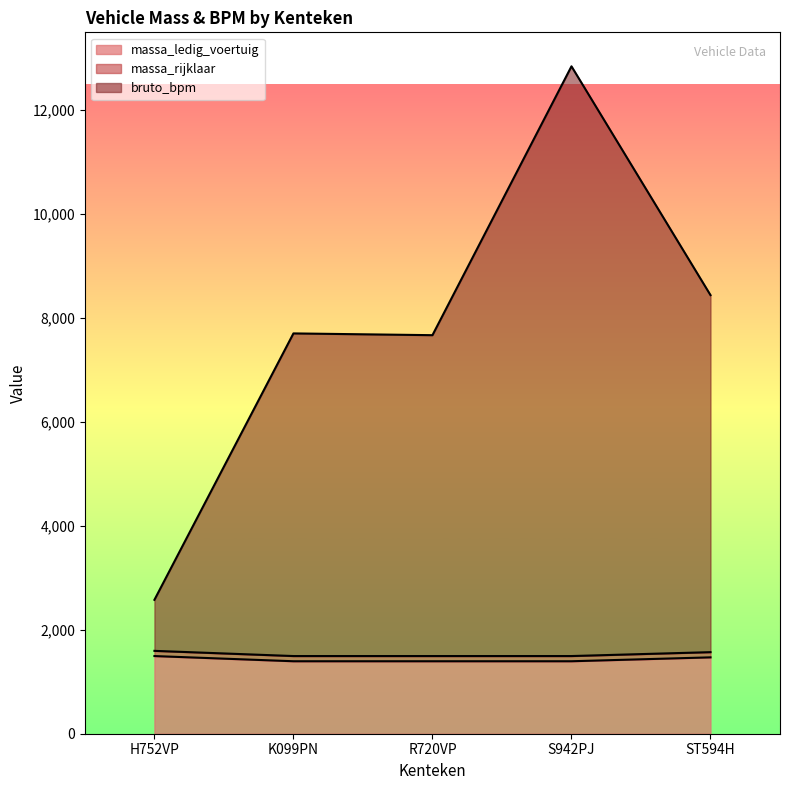

What is the maximum value for massa_ledig_voertuig?

1495